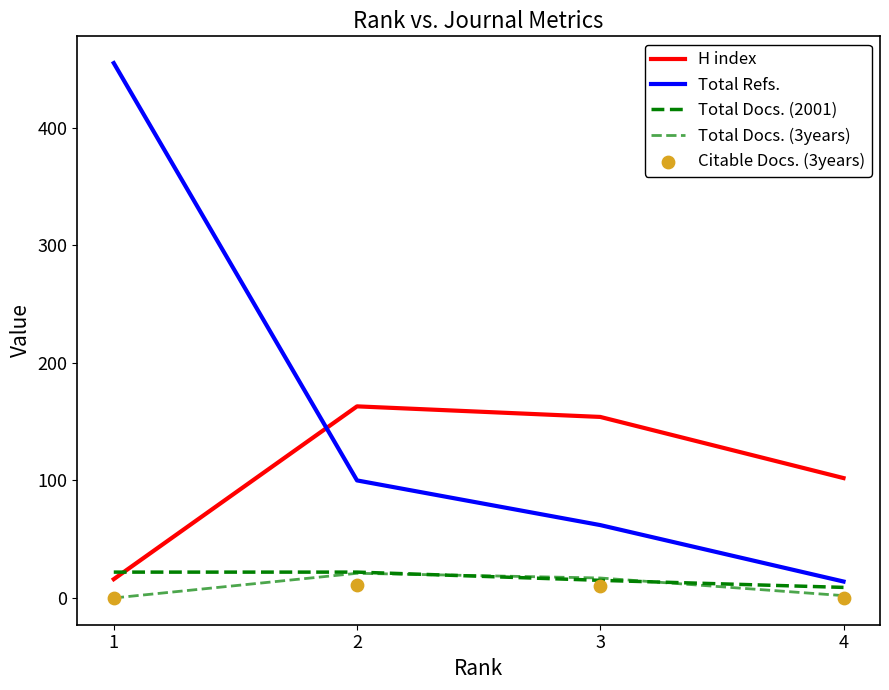

At how many categories does at least one series exceed 319?

1